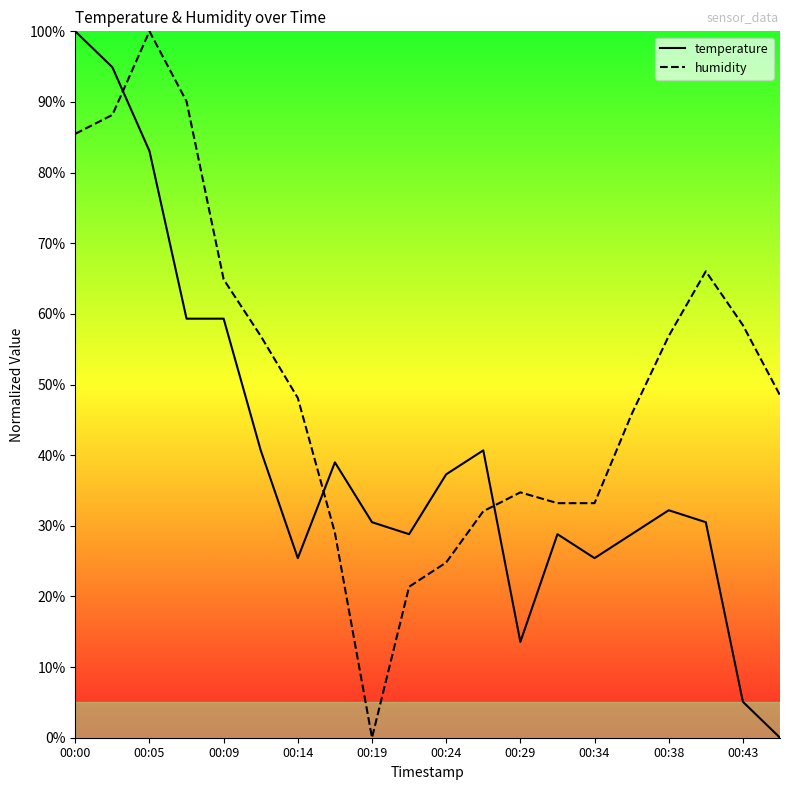

After their last crossing, which series has the higher values: humidity or temperature?

humidity